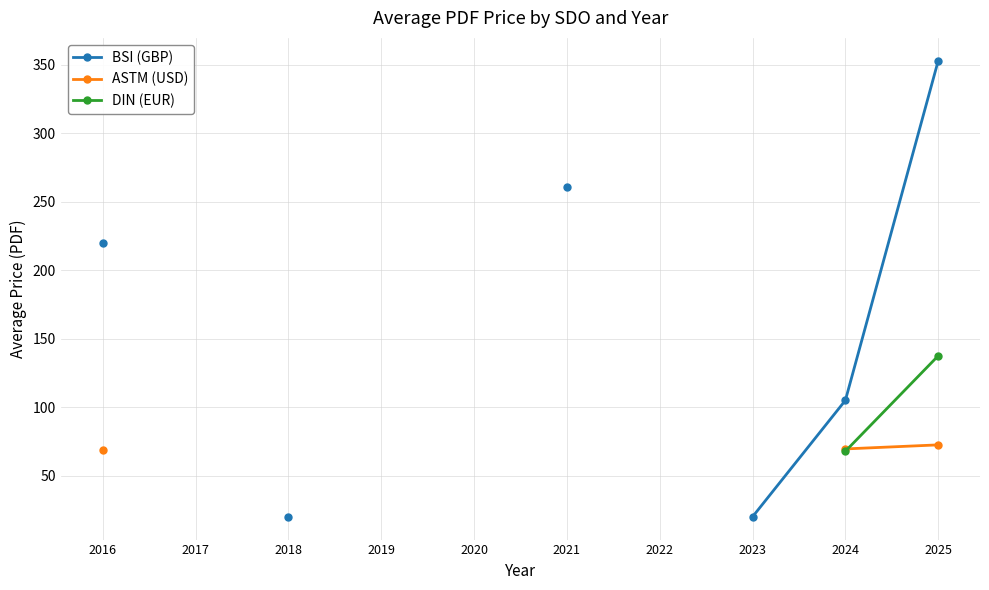

True or false: BSI (GBP) has a value of 67.6 at 2021.

False